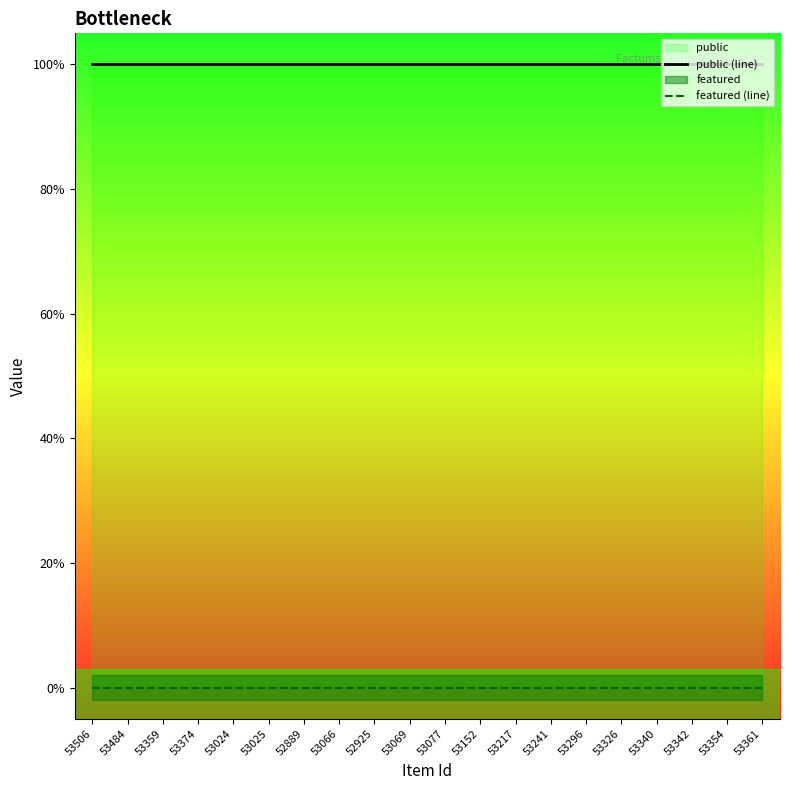

What is the sum of all public (line) values?

20